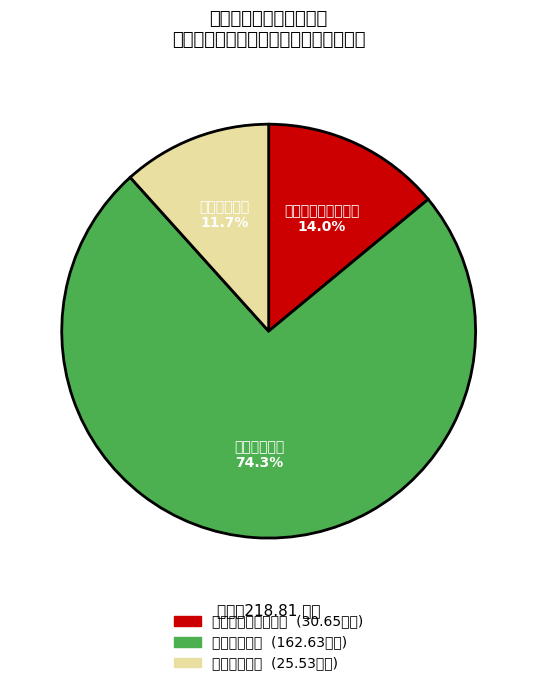

To the nearest percent, what is the difference between the 社会保障和就业支出 and 住房保障支出 slice percentages?

2%